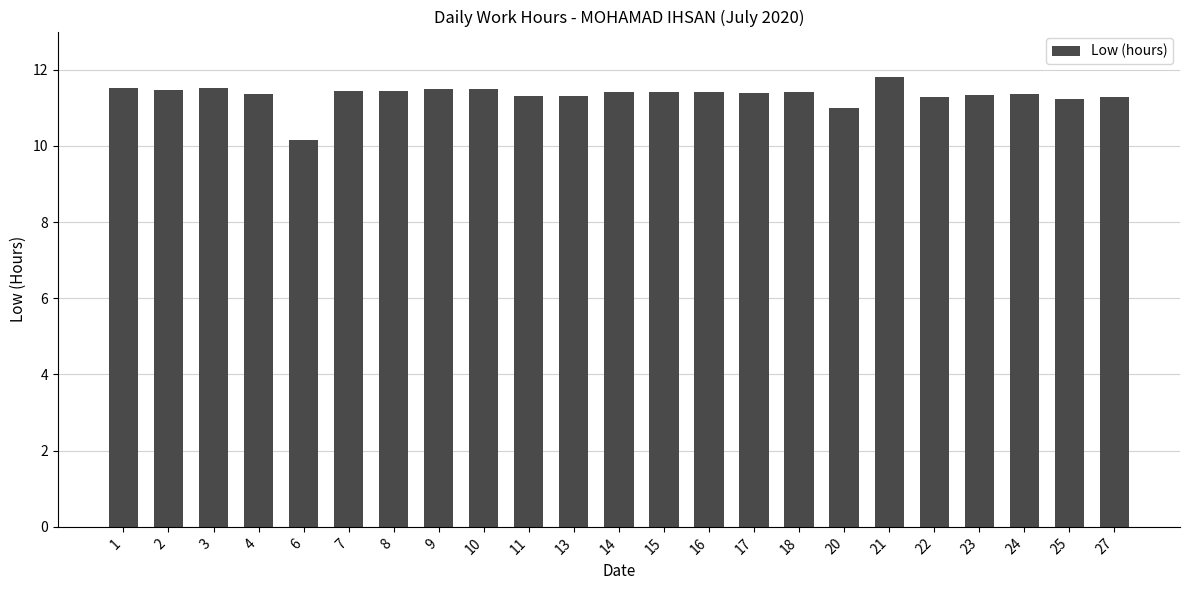

What is the difference between the maximum and minimum values?

1.7